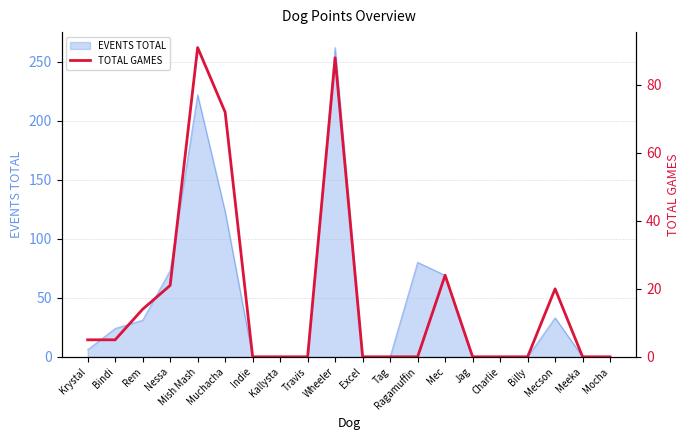

Is it true that EVENTS TOTAL equals 13 at Bindi?

False